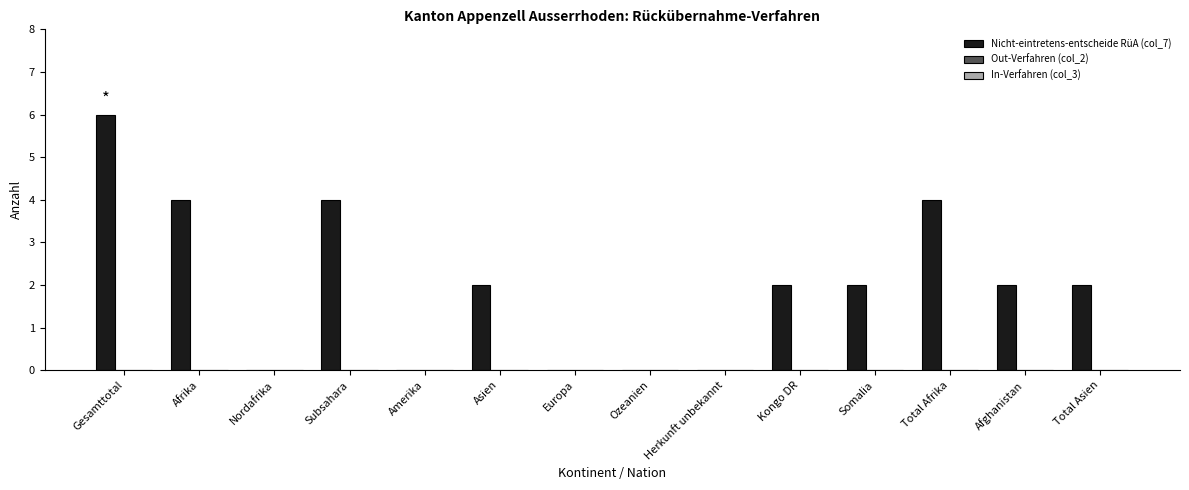

What is the approximate value at Gesamttotal?

6